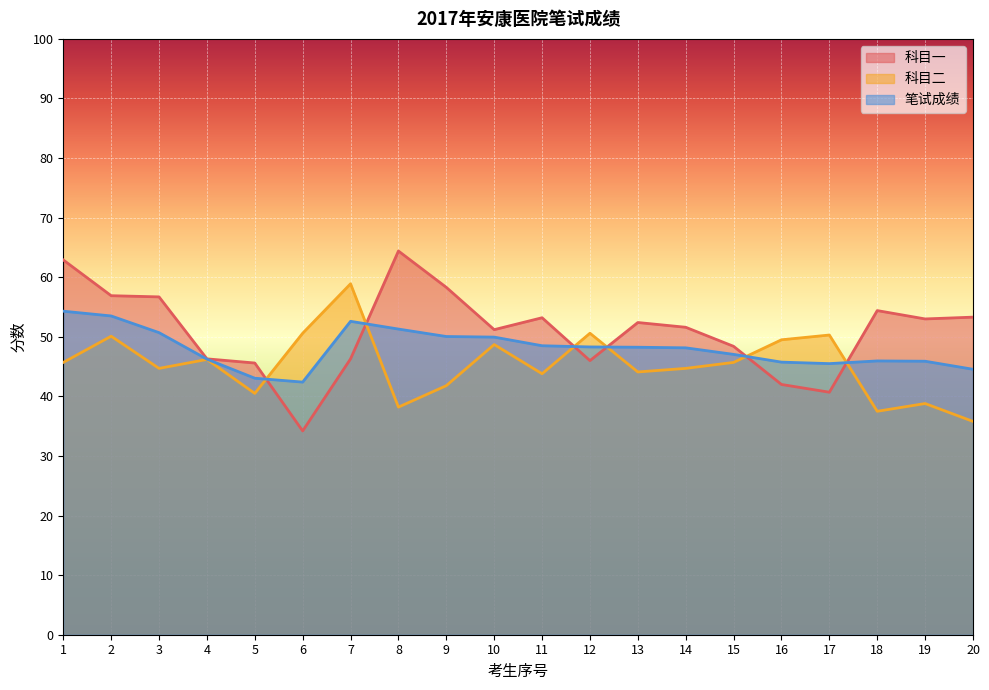

Which series has the largest range (max minus min)?

科目一